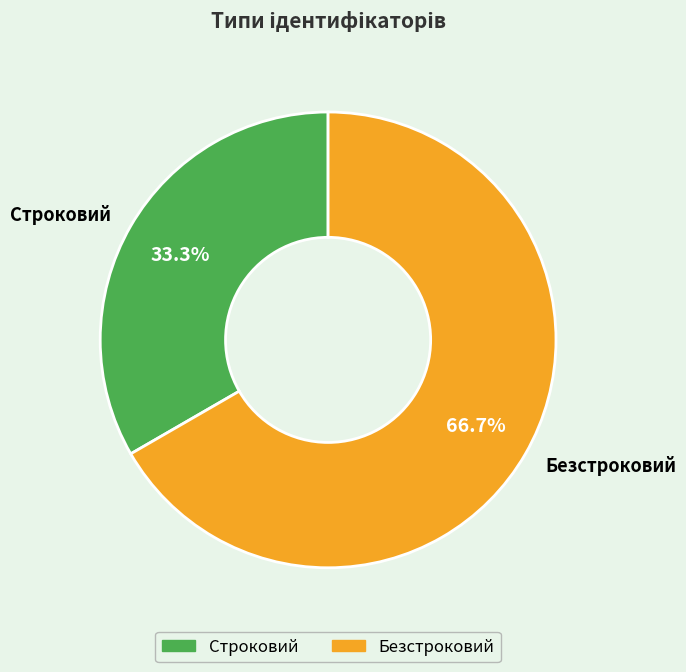

Which slice is the largest?

Безстроковий